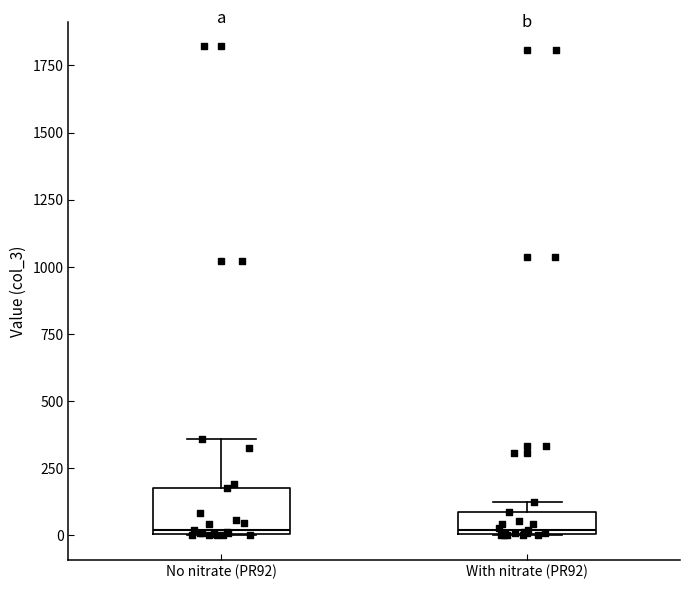

Reading left to right, transcribe this box plot: for each box, give where its median line is, the range the box spans, and where its two whiskers end, as read against the y-axis. The values are not printed on the chart, so give them approximately, as read against the axis.

No nitrate (PR92): median 0 (just above the box's lower edge), box 0 to 200, whiskers 0 to 350
With nitrate (PR92): median 0, box 0 to 100, whiskers 0 to 100 (just above the box's upper edge)